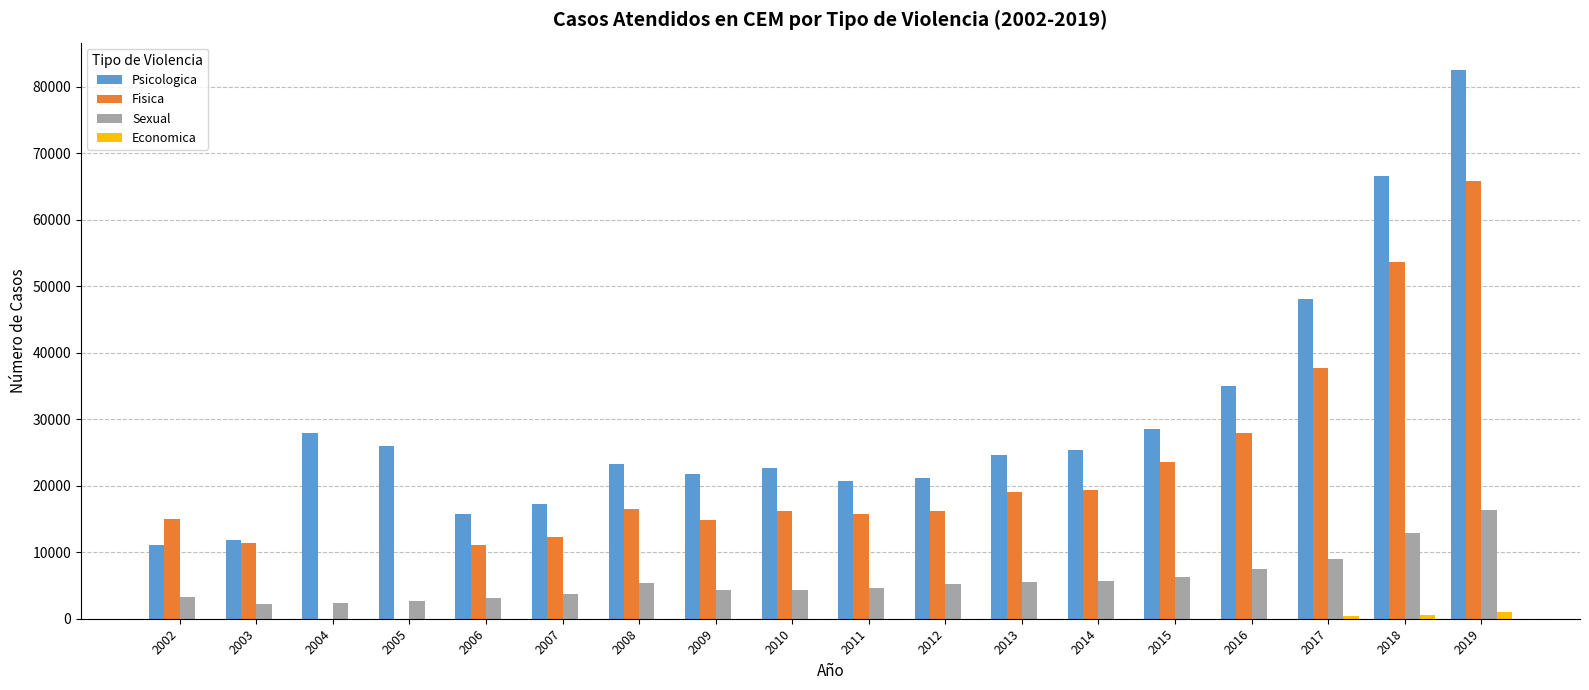

Where is Sexual nearest to the value 9308?

2017